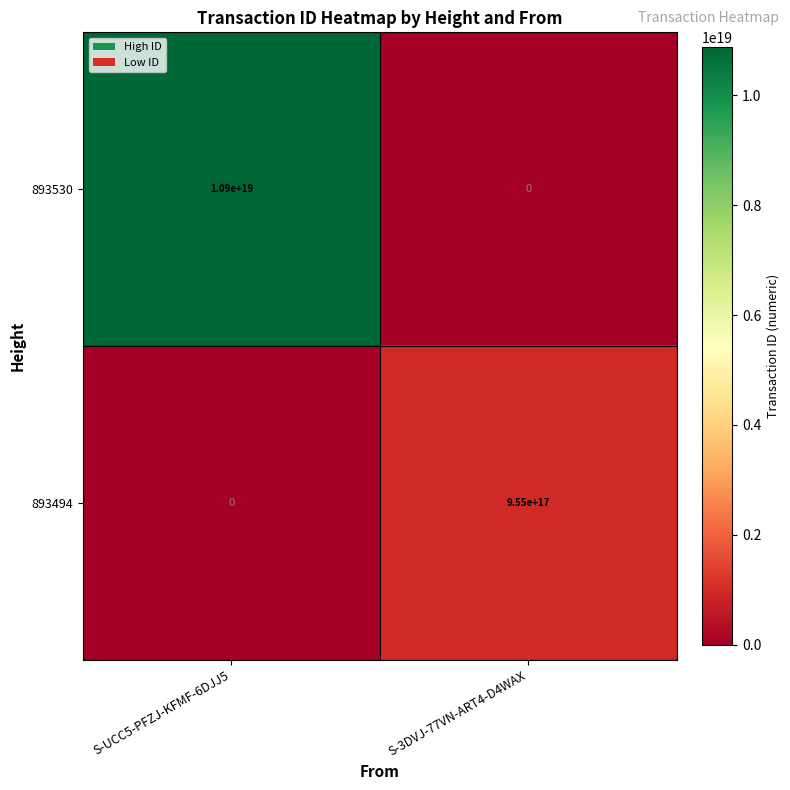

How many data points in 893530 are less than 10900000000000000000?

1